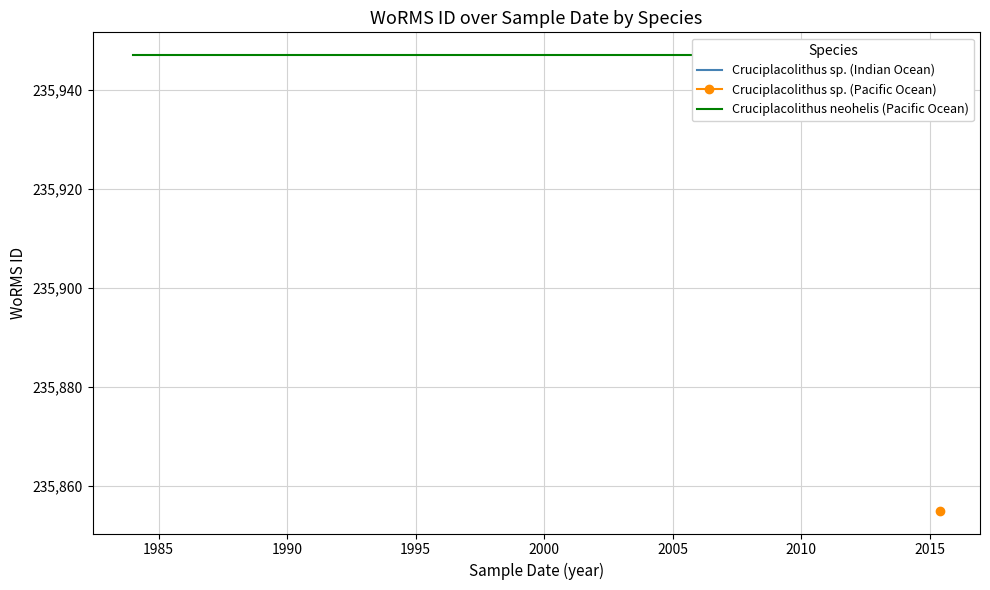

At how many categories does at least one series exceed 235897?

3